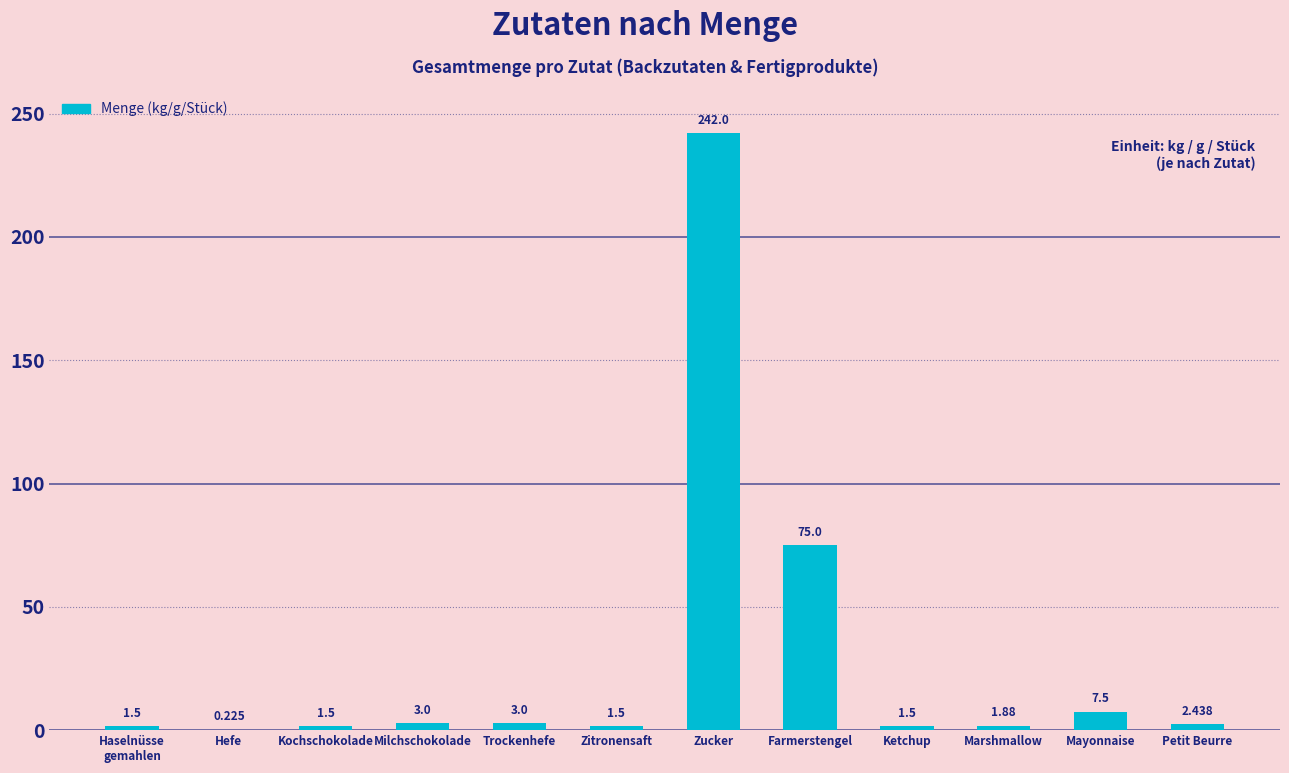

At which label is the value closest to 121?

Farmerstengel